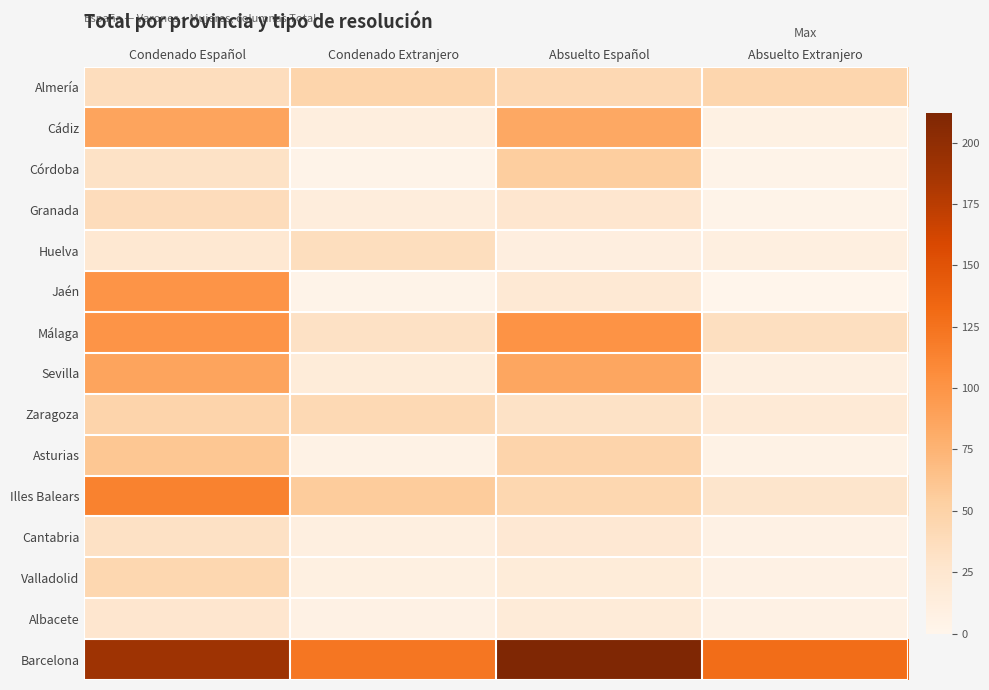

At how many categories does at least one series exceed 0?

4